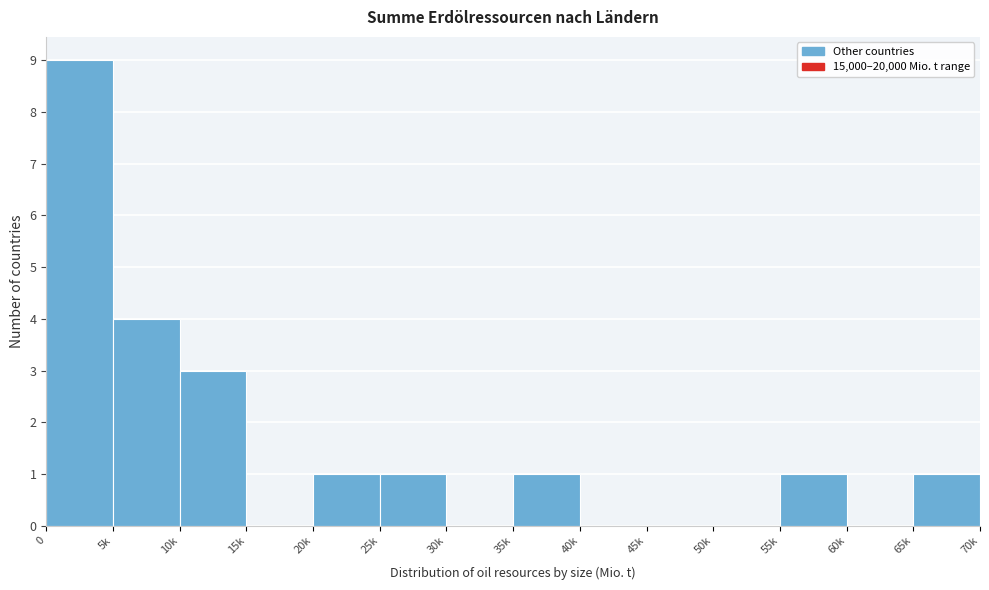

Reading left to right, what are all the values shown in this chart?

0=9	5k=4	10k=3	15k=0	20k=1	25k=1	30k=0	35k=1	40k=0	45k=0	50k=0	55k=1	60k=0	65k=1